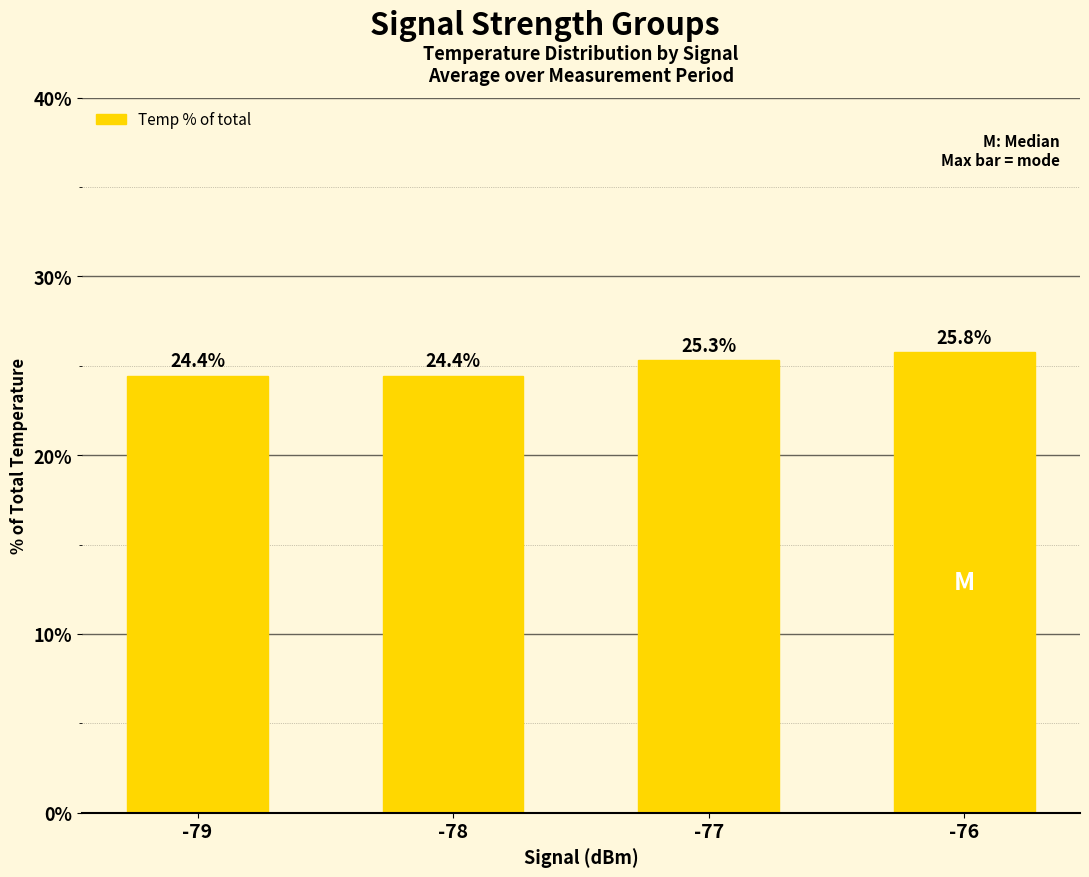

Which label corresponds to the largest value in the chart?

-76